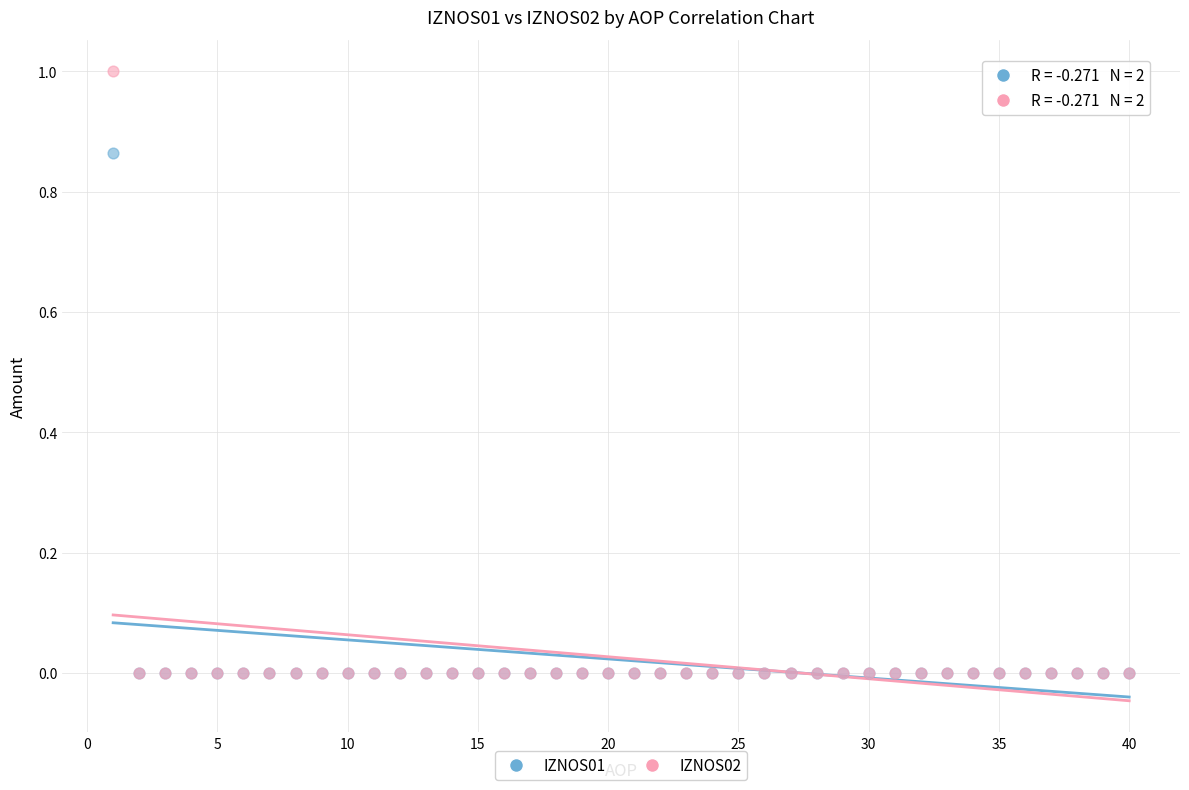

What are all the series names shown in the legend?

IZNOS01, IZNOS02